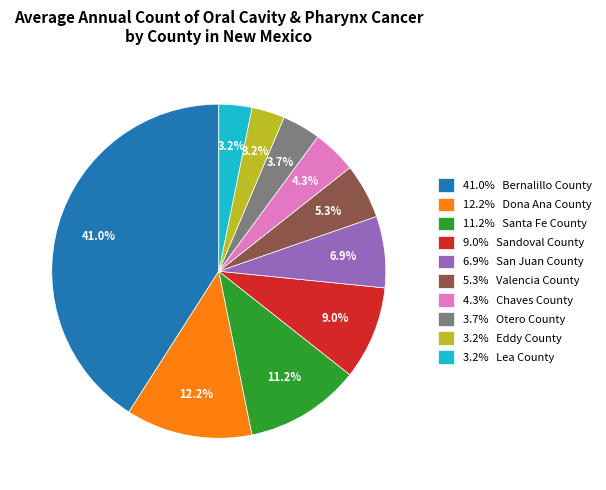

Count the number of slices in the pie.

10